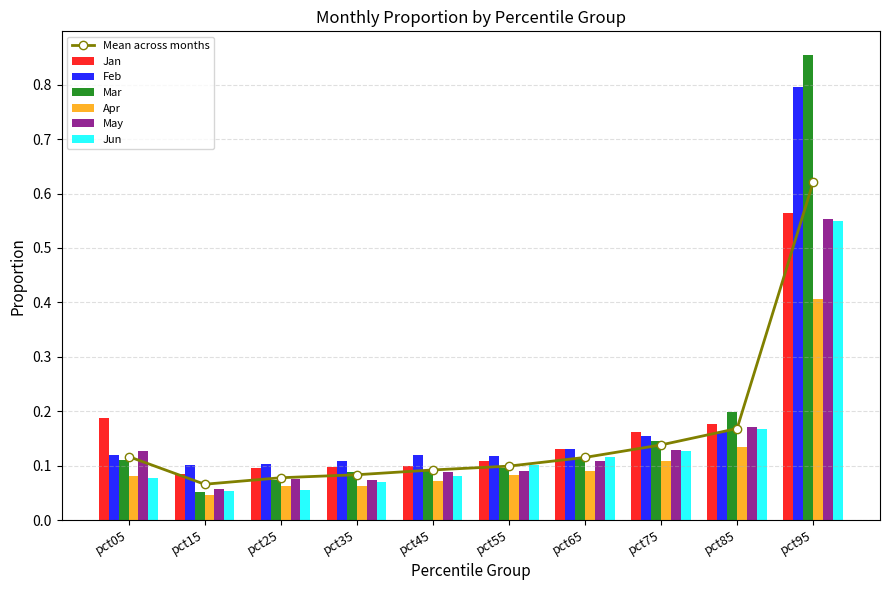

The value of Jan at pct45 is 0.1. True or false?

True